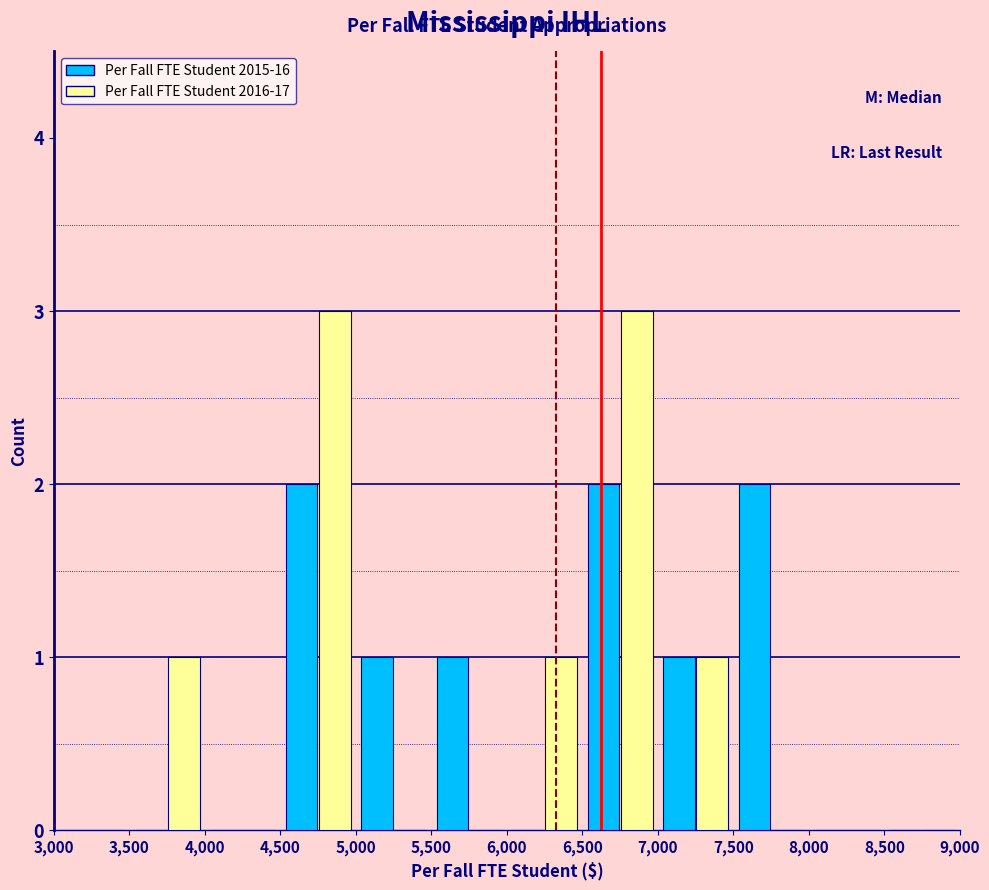

Reading left to right, list every range on the x-axis with the height of the bar of each series over it. The values are not printed on the chart, so give them approximately, as read against the axis.

3,000 to 3,500: Per Fall FTE Student 2015-16=0	Per Fall FTE Student 2016-17=0
3,500 to 4,000: Per Fall FTE Student 2015-16=0	Per Fall FTE Student 2016-17=1
4,000 to 4,500: Per Fall FTE Student 2015-16=0	Per Fall FTE Student 2016-17=0
4,500 to 5,000: Per Fall FTE Student 2015-16=2	Per Fall FTE Student 2016-17=3
5,000 to 5,500: Per Fall FTE Student 2015-16=1	Per Fall FTE Student 2016-17=0
5,500 to 6,000: Per Fall FTE Student 2015-16=1	Per Fall FTE Student 2016-17=0
6,000 to 6,500: Per Fall FTE Student 2015-16=0	Per Fall FTE Student 2016-17=1
6,500 to 7,000: Per Fall FTE Student 2015-16=2	Per Fall FTE Student 2016-17=3
7,000 to 7,500: Per Fall FTE Student 2015-16=1	Per Fall FTE Student 2016-17=1
7,500 to 8,000: Per Fall FTE Student 2015-16=2	Per Fall FTE Student 2016-17=0
8,000 to 8,500: Per Fall FTE Student 2015-16=0	Per Fall FTE Student 2016-17=0
8,500 to 9,000: Per Fall FTE Student 2015-16=0	Per Fall FTE Student 2016-17=0